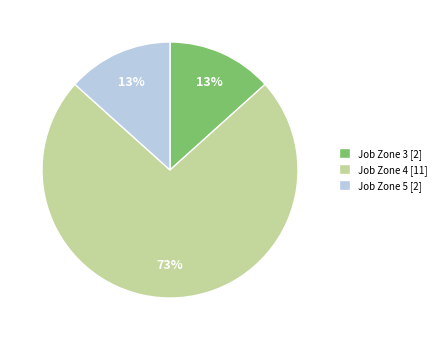

The Job Zone 3 [2] slice represents 13% of the pie. True or false?

True